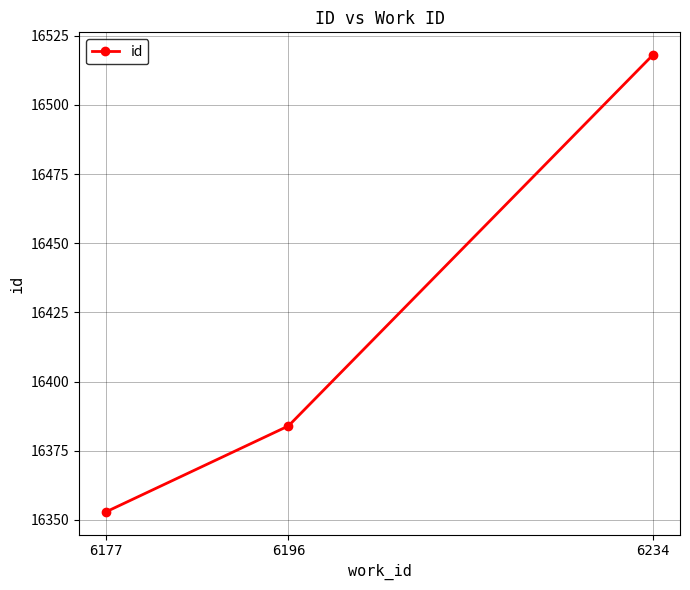

Does the chart display data point markers on the line(s)?

Yes